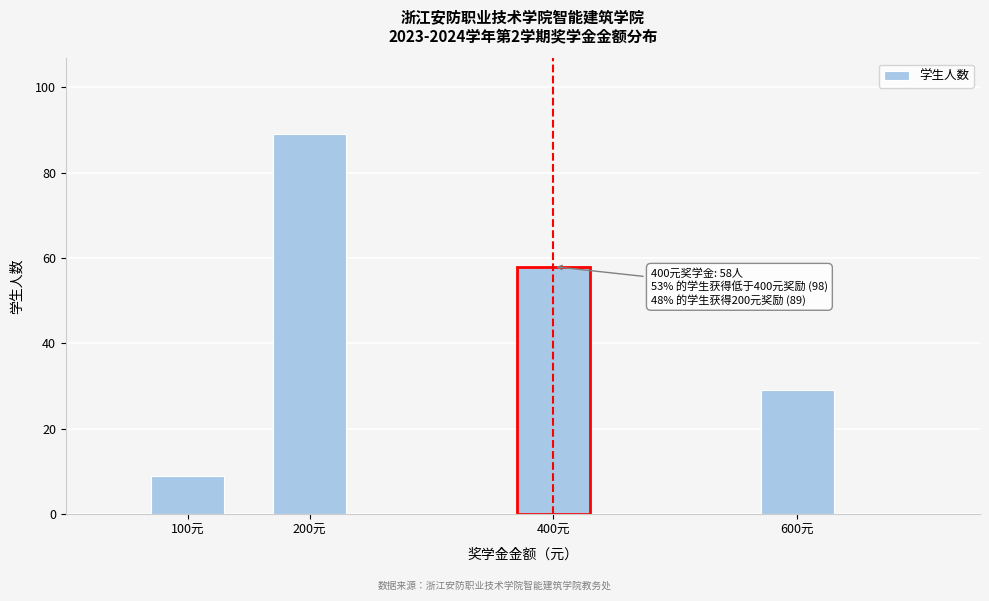

Reading left to right, extract all data points from this chart.

9	89	58	29